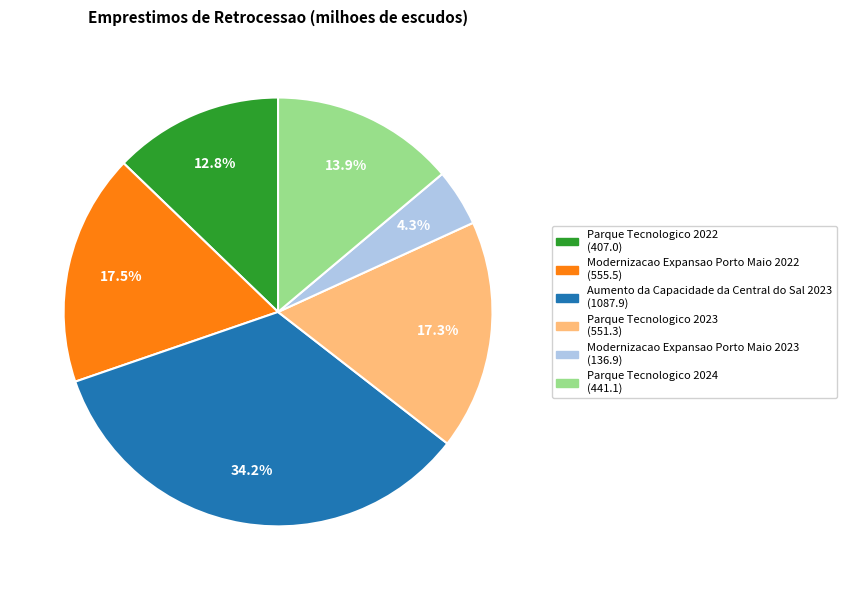

Which slice is the smallest?

Modernizacao Expansao Porto Maio 2023